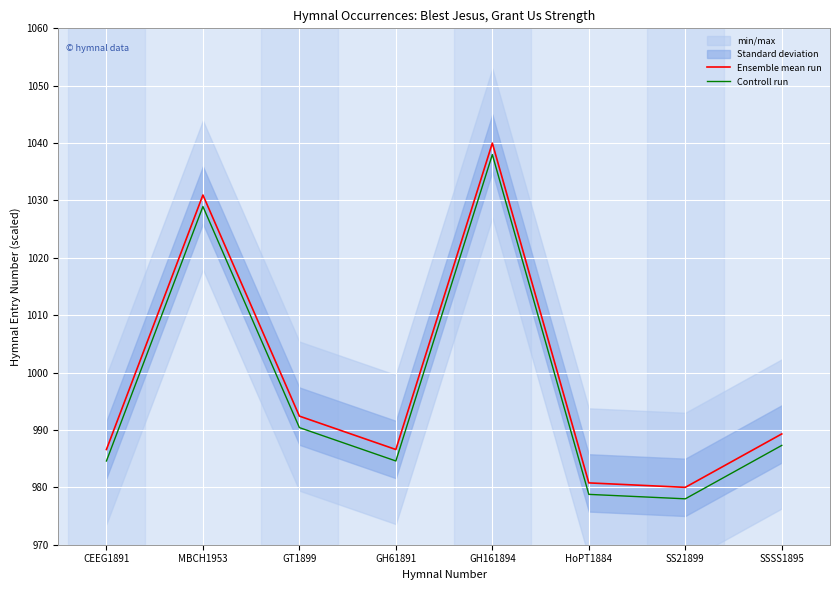

The Ensemble mean run series shows 1676.6 at GH61891. True or false?

False